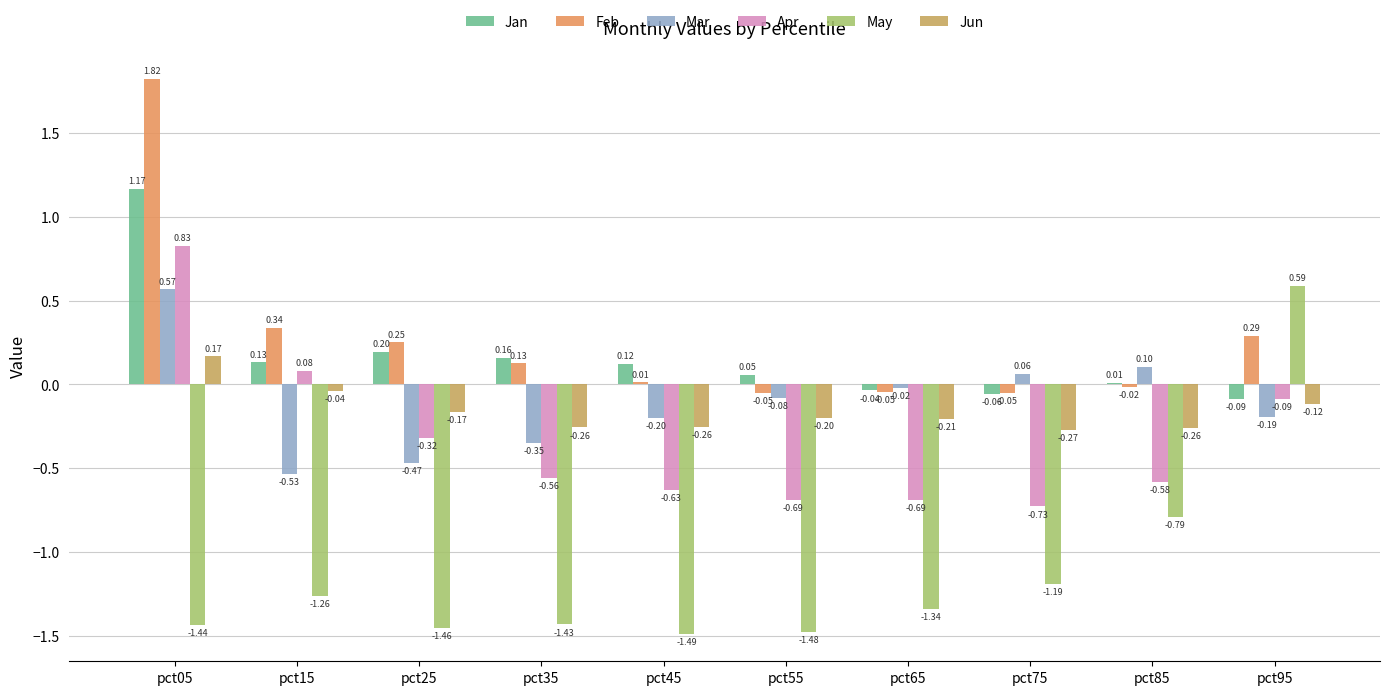

Which series changed the most between pct05 and pct65?

Feb